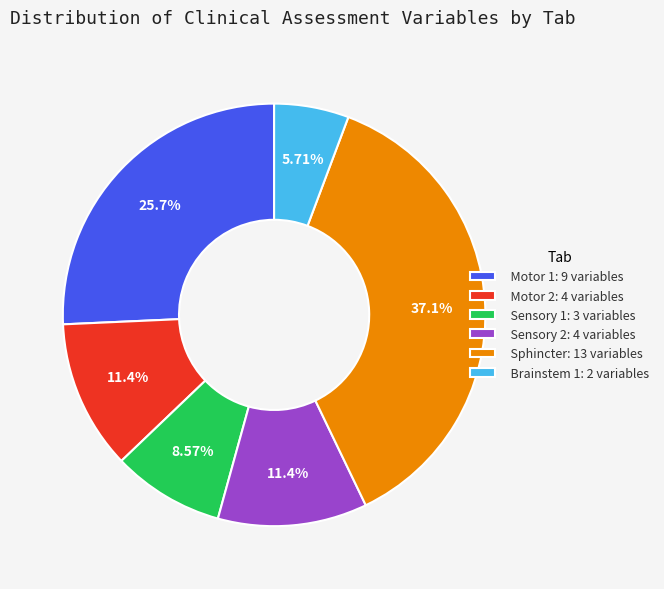

How many segments does this pie chart have?

6